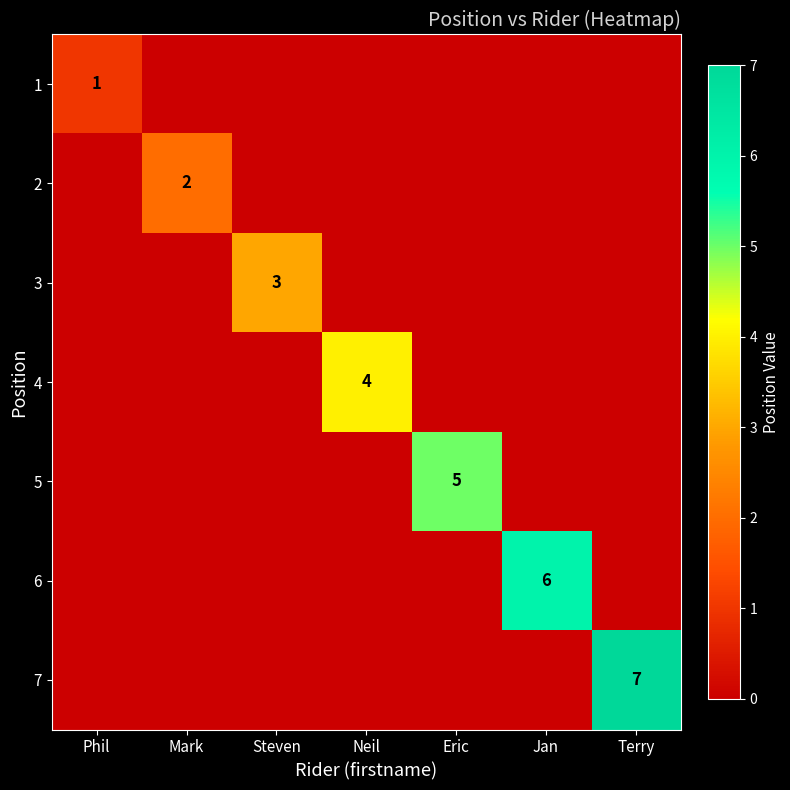

The value of 1 at Phil is 0. True or false?

False